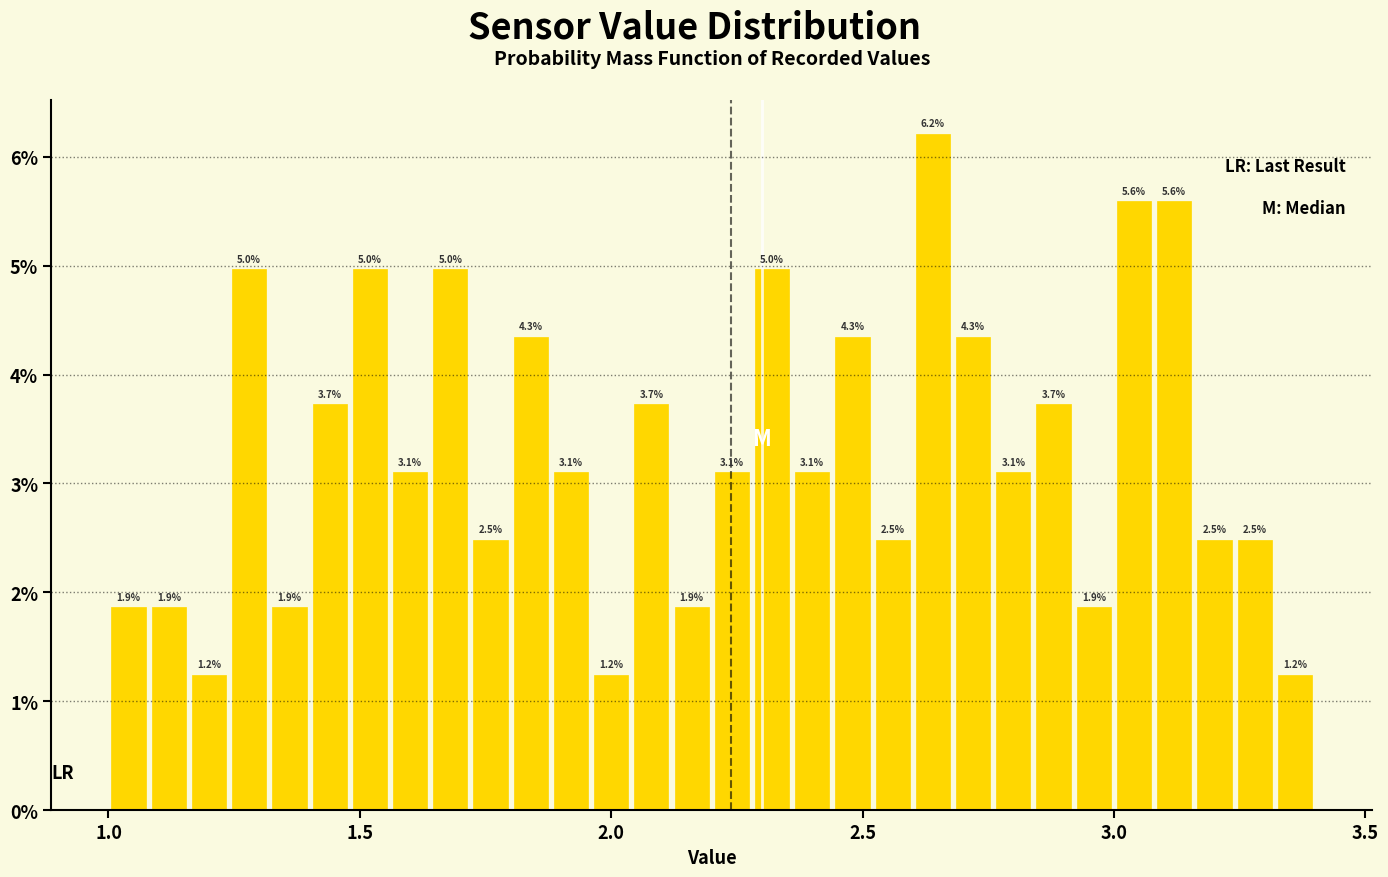

Around what value on the x-axis is the tallest bar? Give the approximate position of its centre, as read against the axis.

2.65